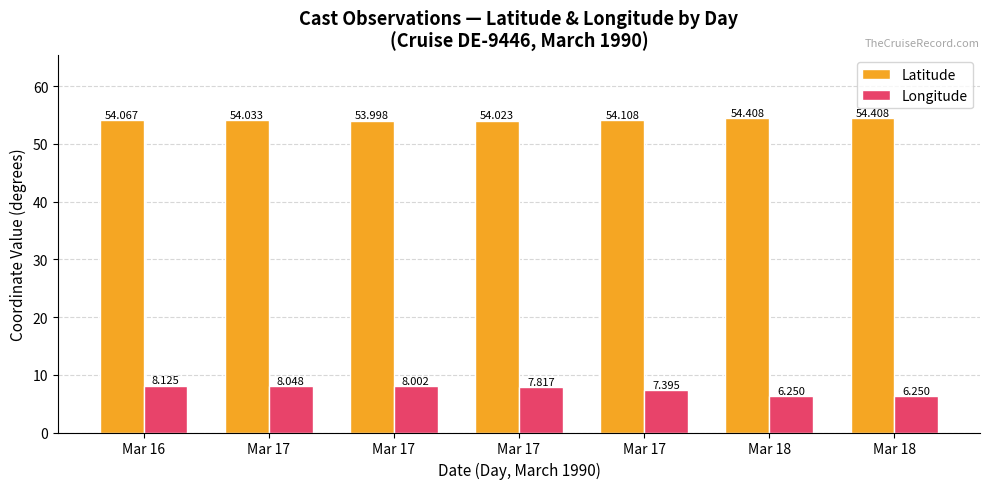

List the series in order of their peak value, highest first.

Latitude, Longitude